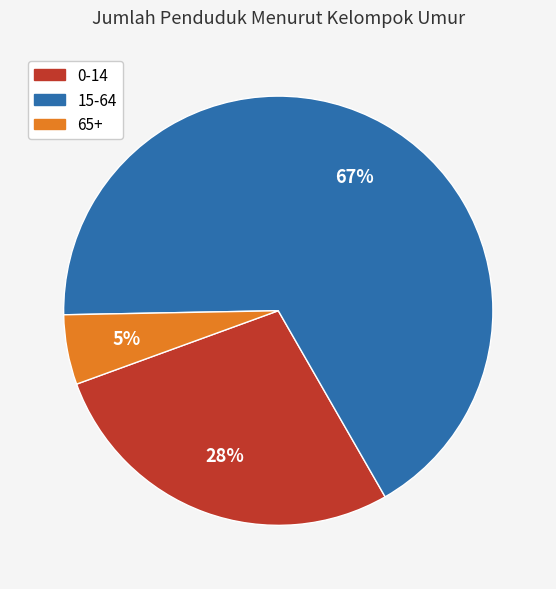

Do 15-64 and 0-14 together represent more than half of the pie?

Yes